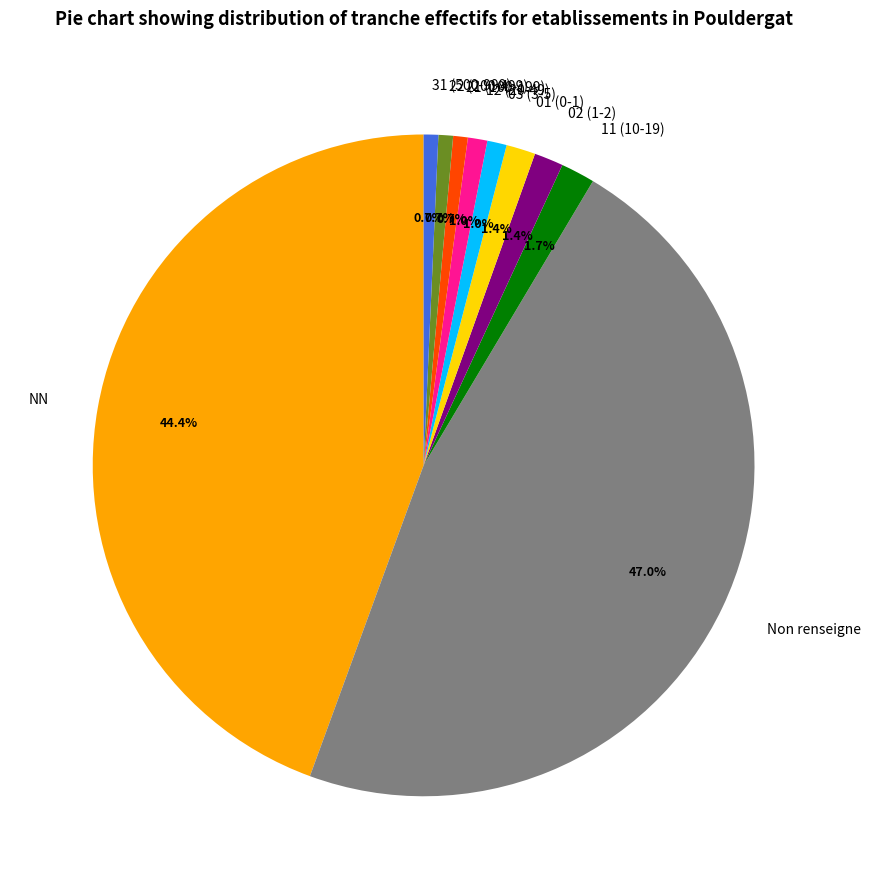

Between 21 (100-199) and Non renseigne, which is larger?

Non renseigne